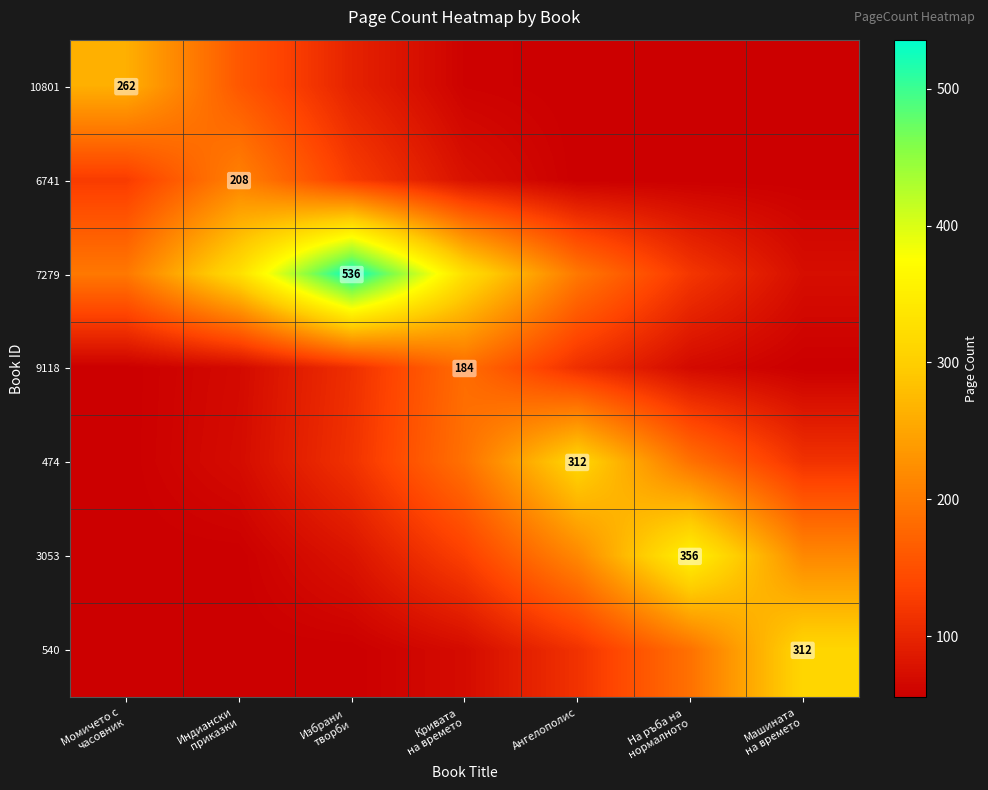

What is the average value of the 540 series?

121.6